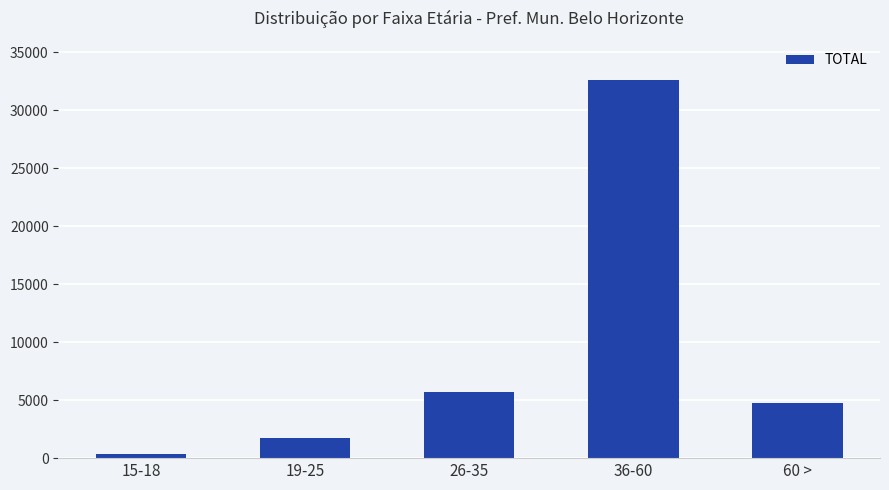

Is it true that the value at 19-25 is 1776?

True